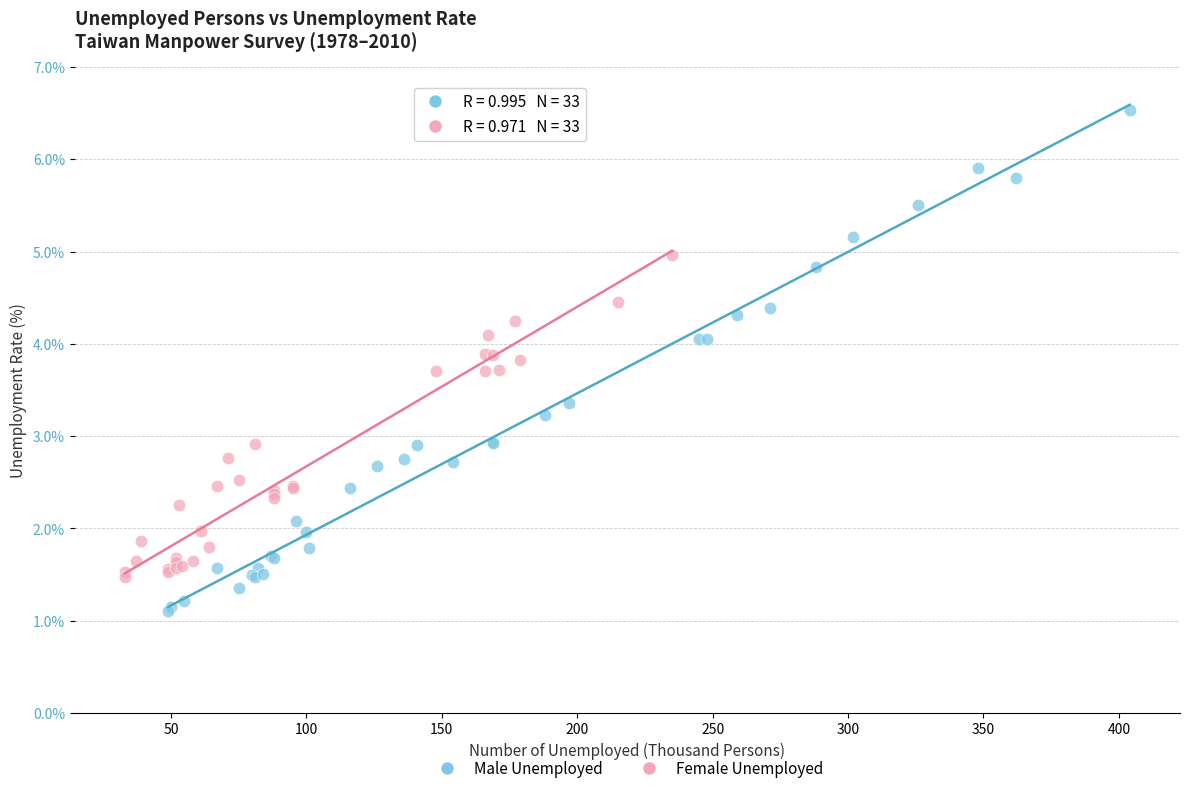

Which series contains the lowest Y value?

Male Unemployed